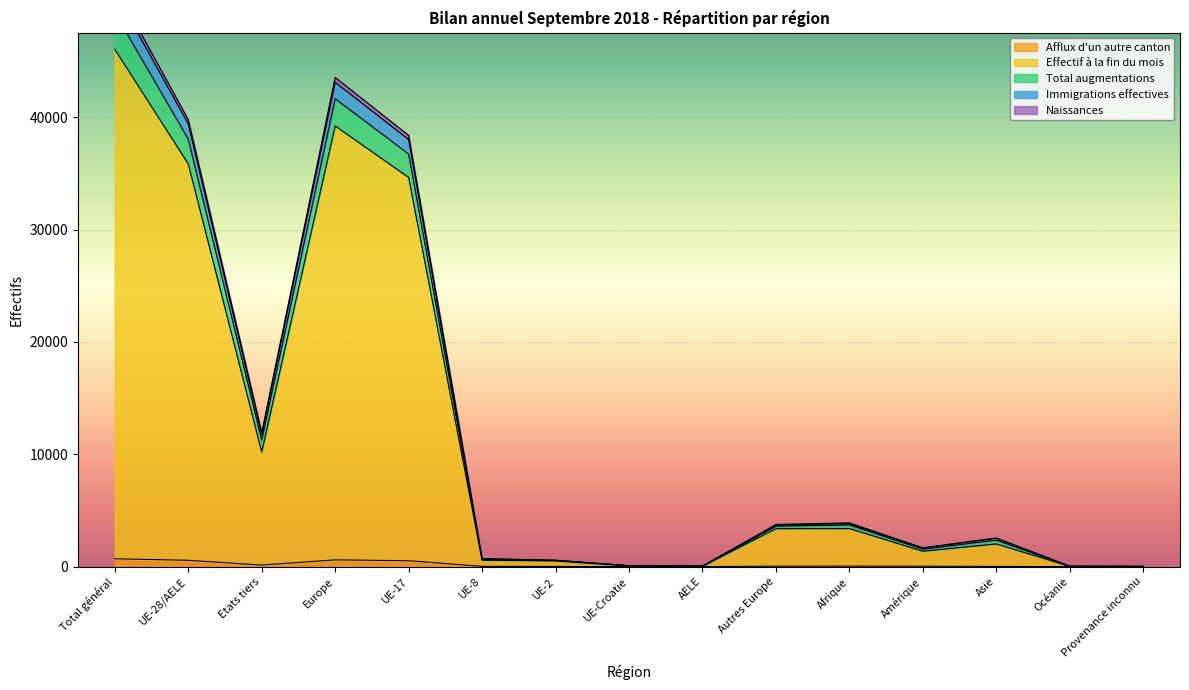

The Afflux d'un autre canton series shows 0 at Provenance inconnu. True or false?

True